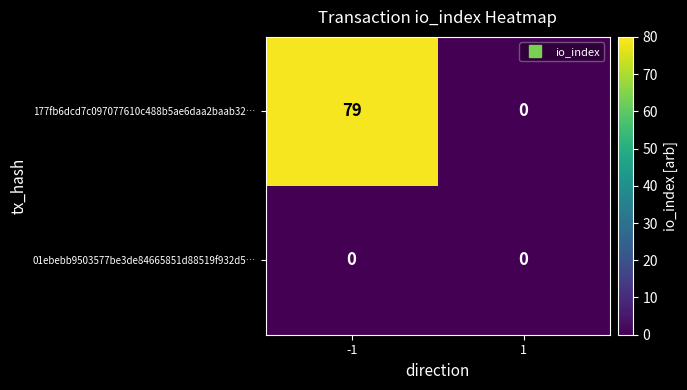

Between -1 and 1, which series saw the biggest shift?

177fb6dcd7c097077610c488b5ae6daa2baab32…